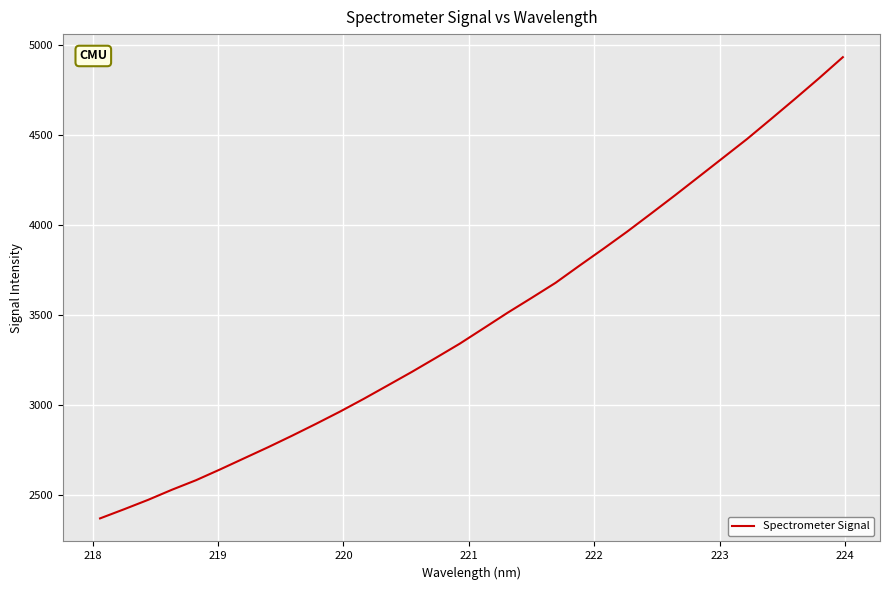

What is the greatest value displayed?

4933.4